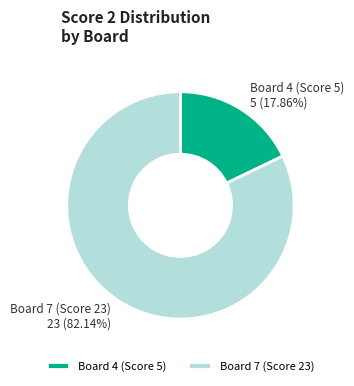

What is the smallest slice in the pie chart?

Board 4 (Score 5)